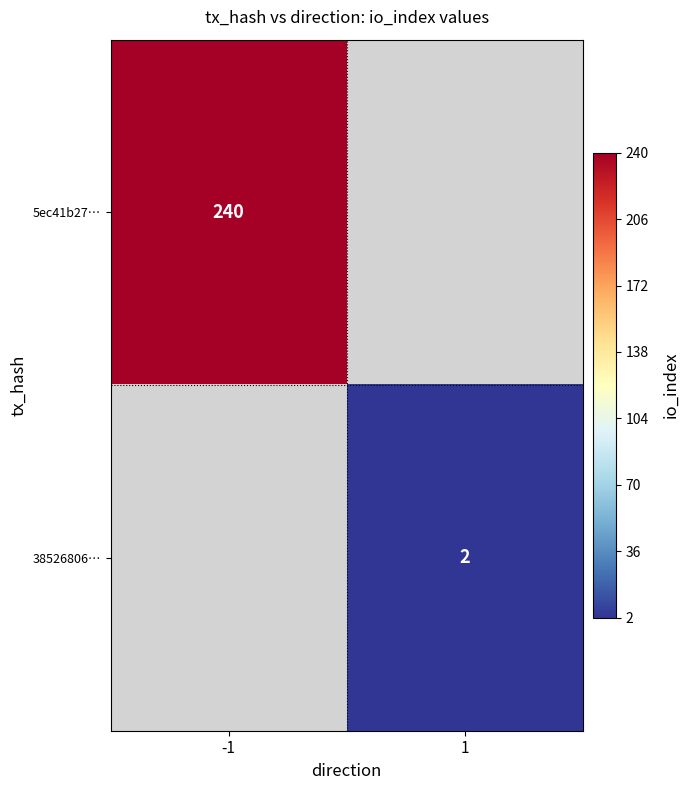

What is the minimum value shown in the chart?

2.0